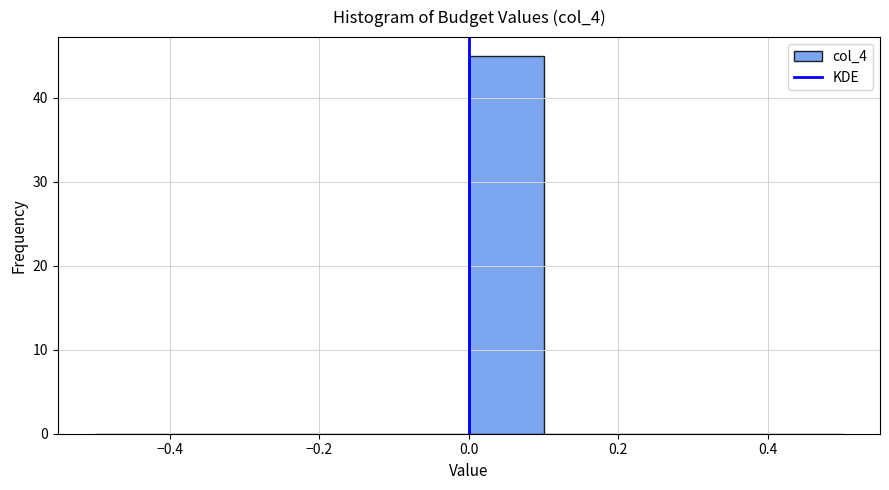

Reading left to right, transcribe this chart: for each bar, give the range it covers on the x-axis and its height. The values are not printed on the chart, so give them approximately, as read against the axis.

-0.5 to -0.4: 0
-0.4 to -0.3: 0
-0.3 to -0.2: 0
-0.2 to -0.1: 0
-0.1 to 0.0: 0
0.0 to 0.1: 45
0.1 to 0.2: 0
0.2 to 0.3: 0
0.3 to 0.4: 0
0.4 to 0.5: 0